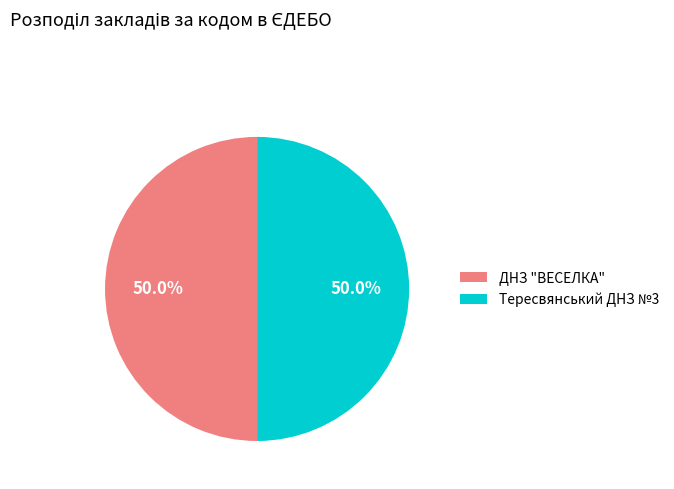

Do Тересвянський ДНЗ №3 and ДНЗ "ВЕСЕЛКА" together represent more than half of the pie?

Yes